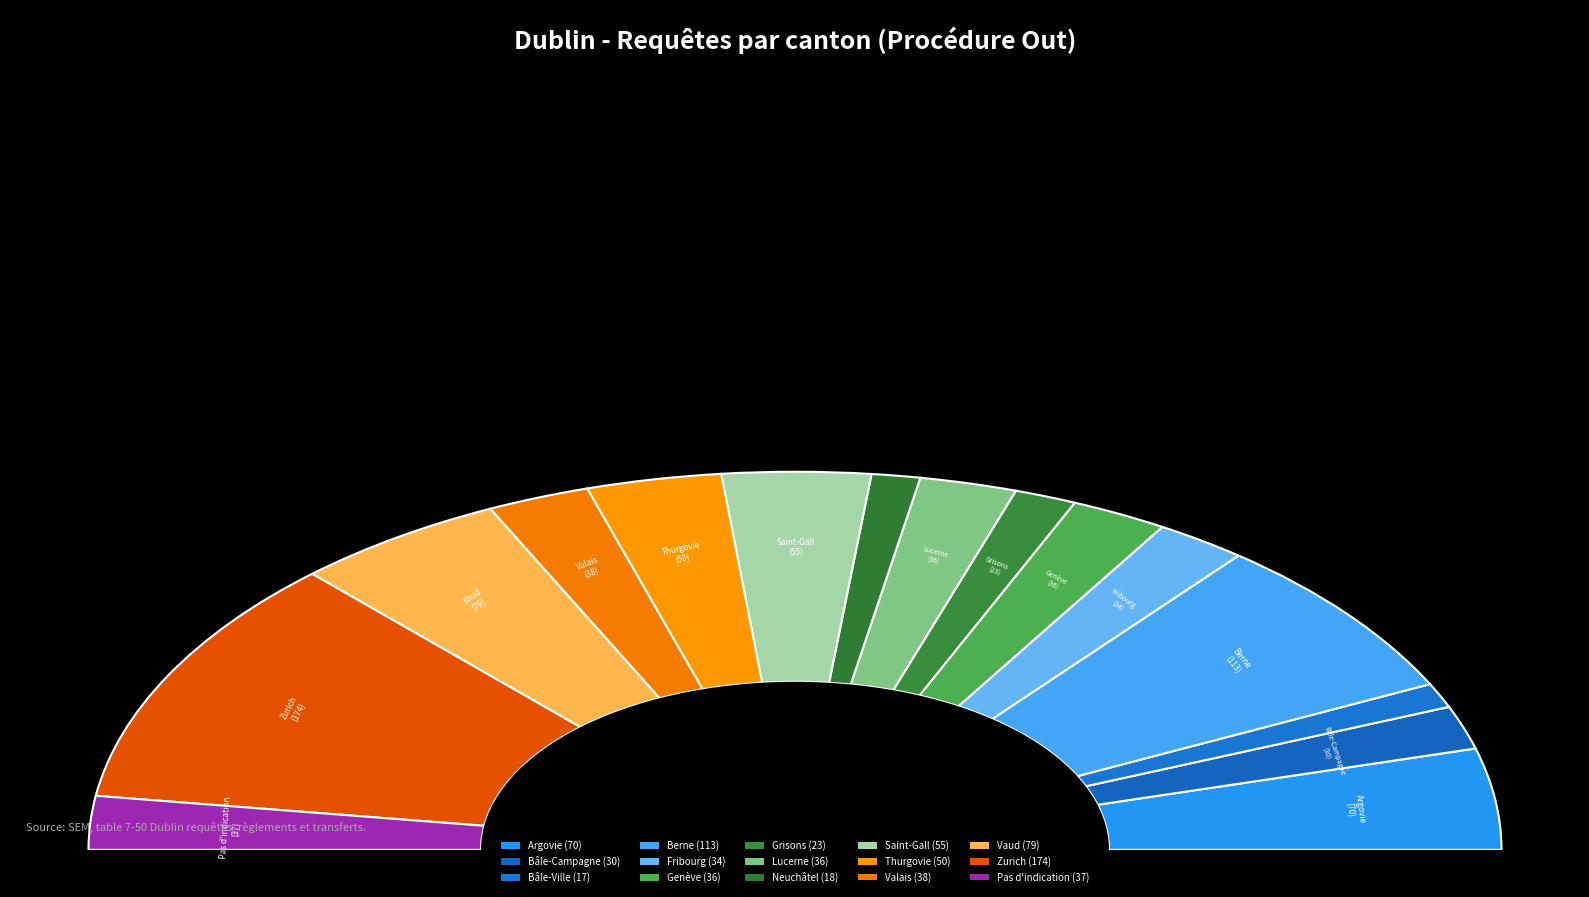

To the nearest percent, what is the difference between the Valais and Bâle-Ville slice percentages?

3%